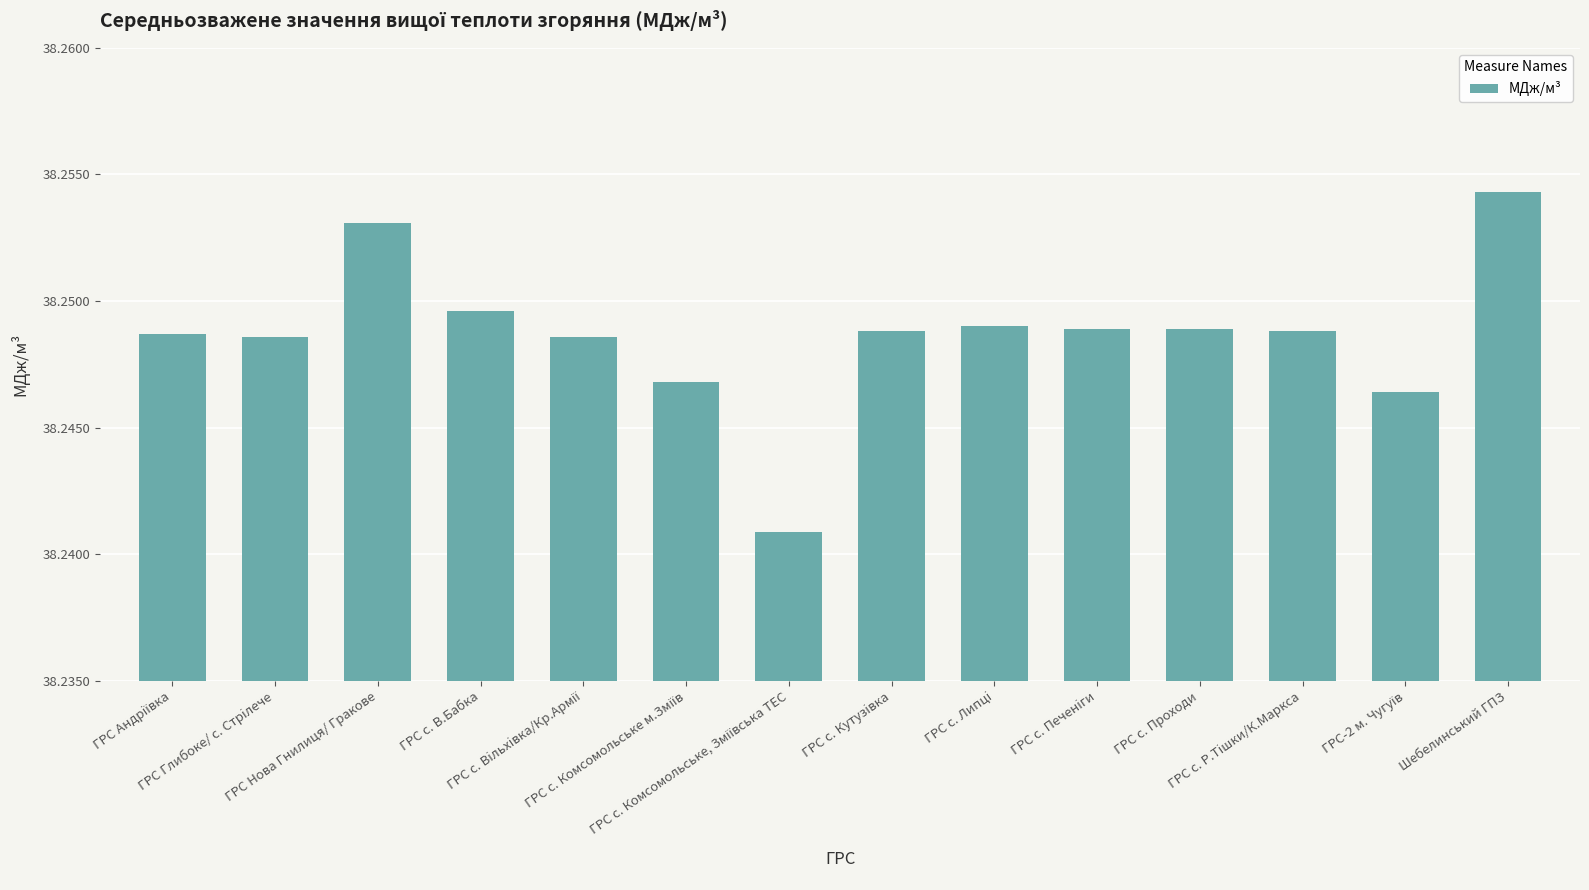

How many values are between 38 and 39?

14